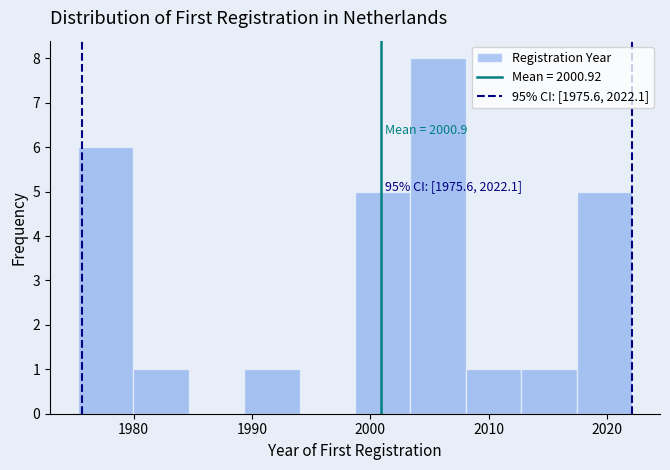

Over which range of the x-axis is the bar tallest?

2003 to 2008